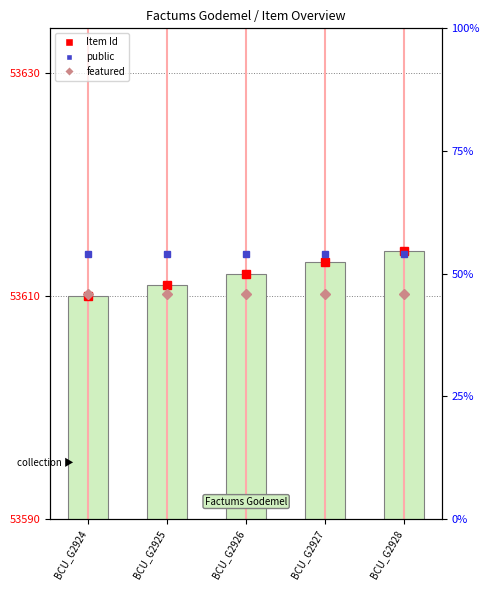

Reading right to left, list all the values displayed in this chart.

53614	53613	53612	53611	53610